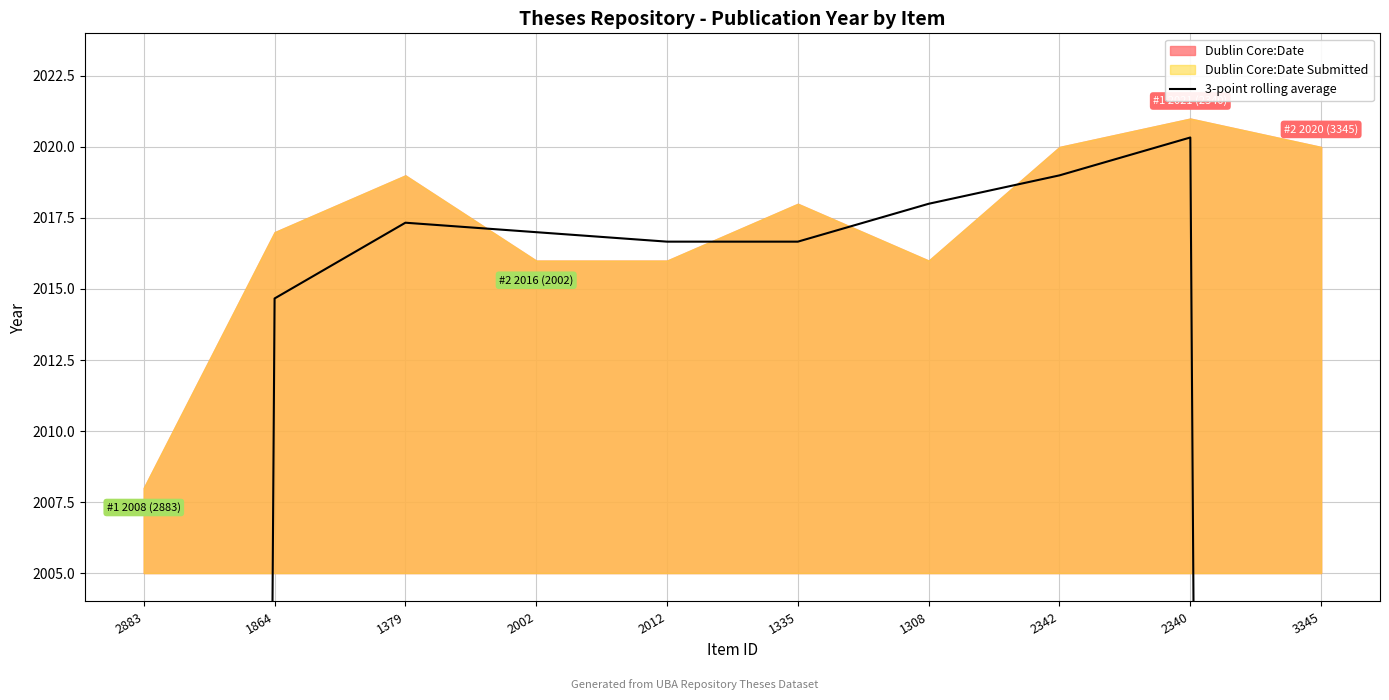

Does the chart display data point markers on the line(s)?

No